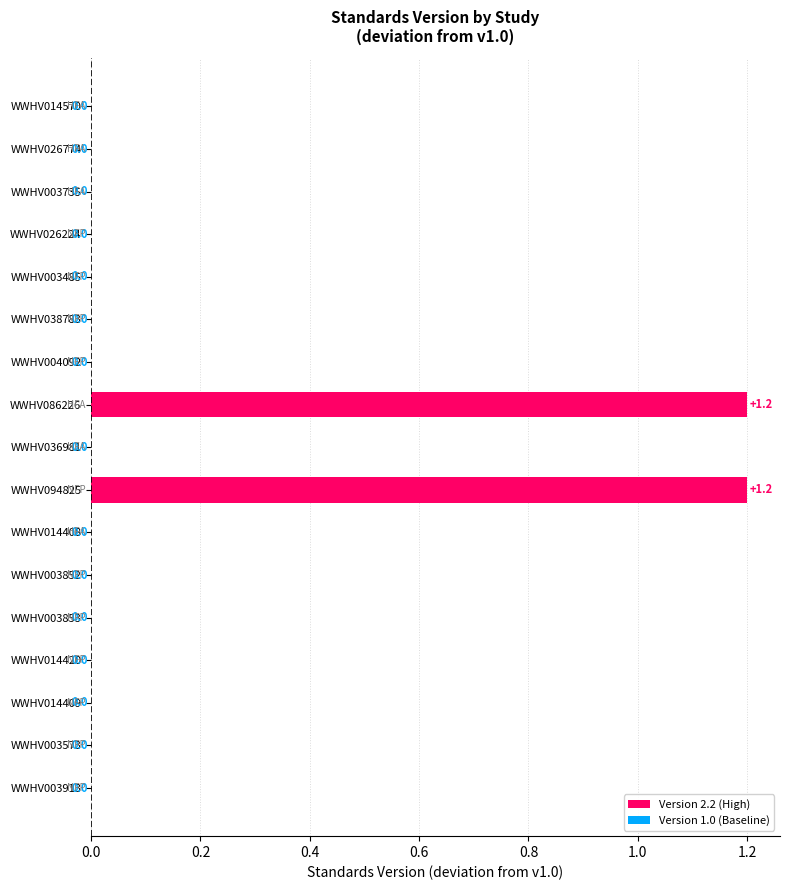

Are the bars horizontal?

Yes